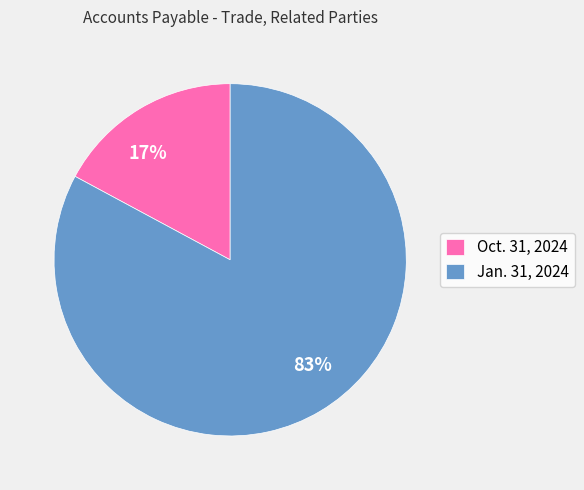

Does 17% account for over 50% of the chart?

No